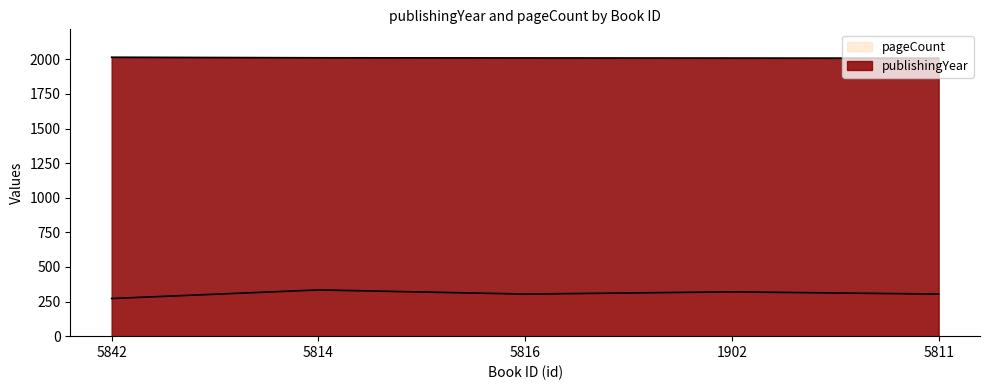

Reading left to right, extract all data points from this chart.

publishingYear: 5842=2015	5814=2011	5816=2010	1902=2009	5811=2008
pageCount: 5842=272	5814=334	5816=304	1902=320	5811=304